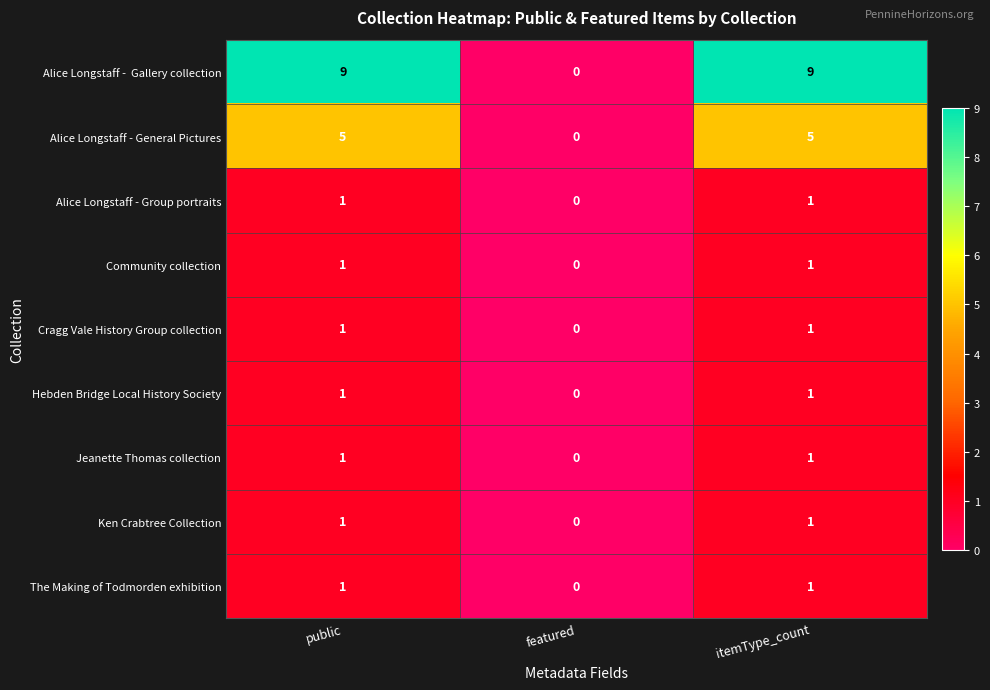

Count the Cragg Vale History Group collection values in the range 0 to 1.

3